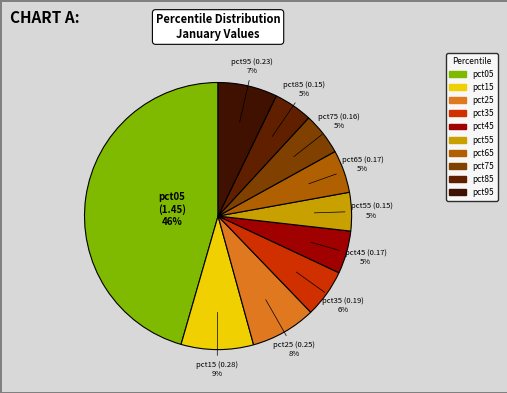

To the nearest percent, what is the difference between the largest and smallest slice percentages?

41%